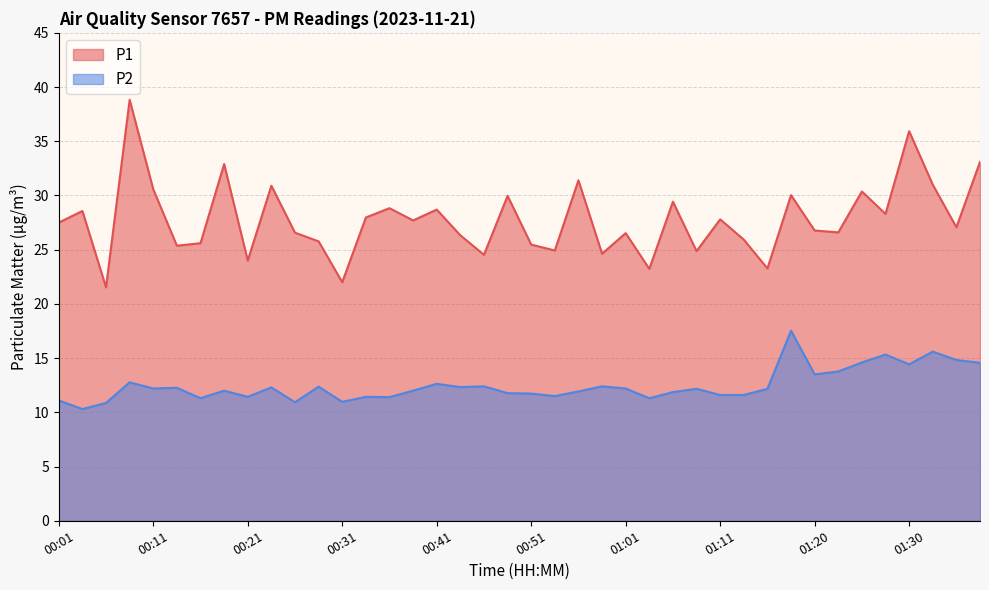

What is the value of the P2 point at the 25th from the left?

12.2